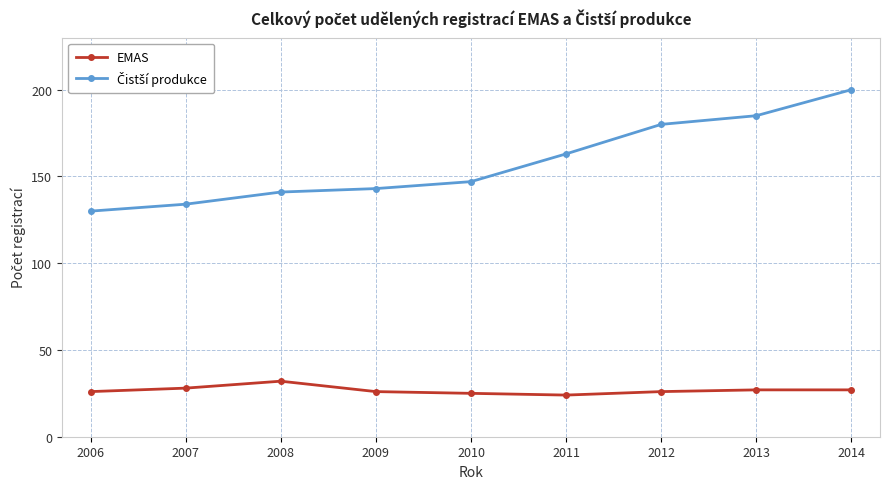

Is it true that EMAS equals 7 at 2009?

False